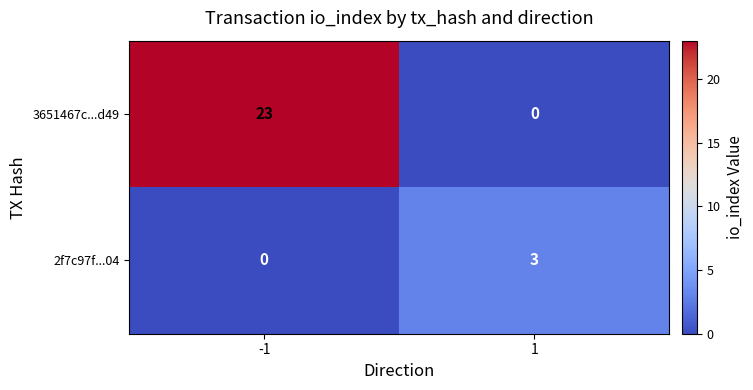

At -1, list the series in order from largest to smallest.

3651467c...d49, 2f7c97f...04